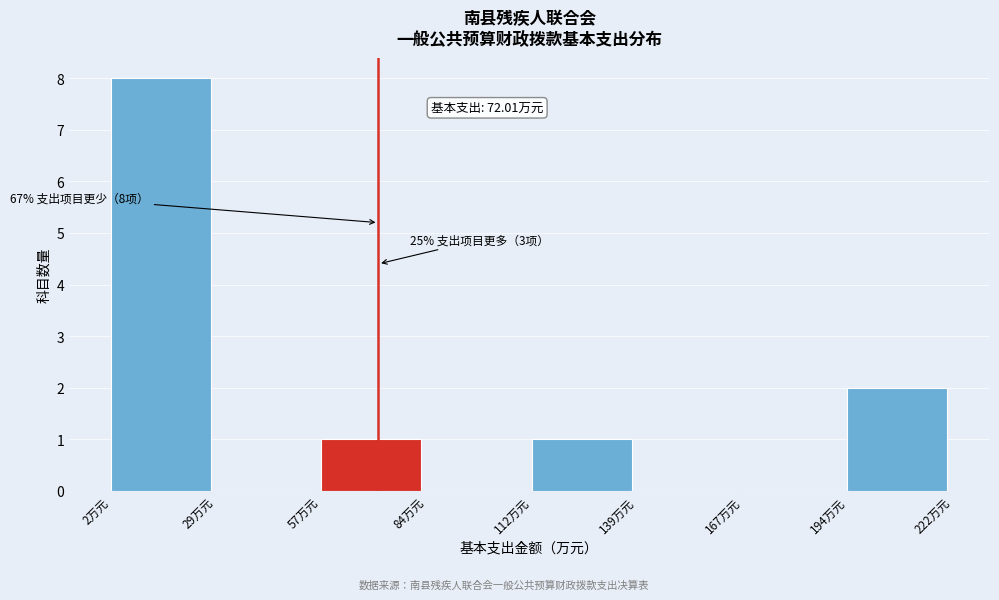

Over which range of the x-axis is the bar tallest?

0 to 30